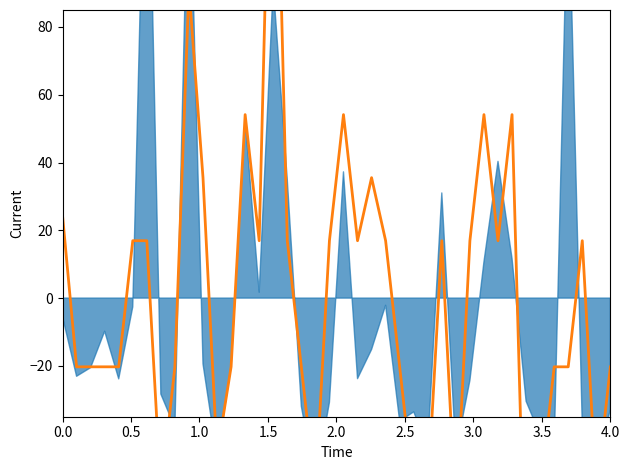

How many values exceed 16?

20